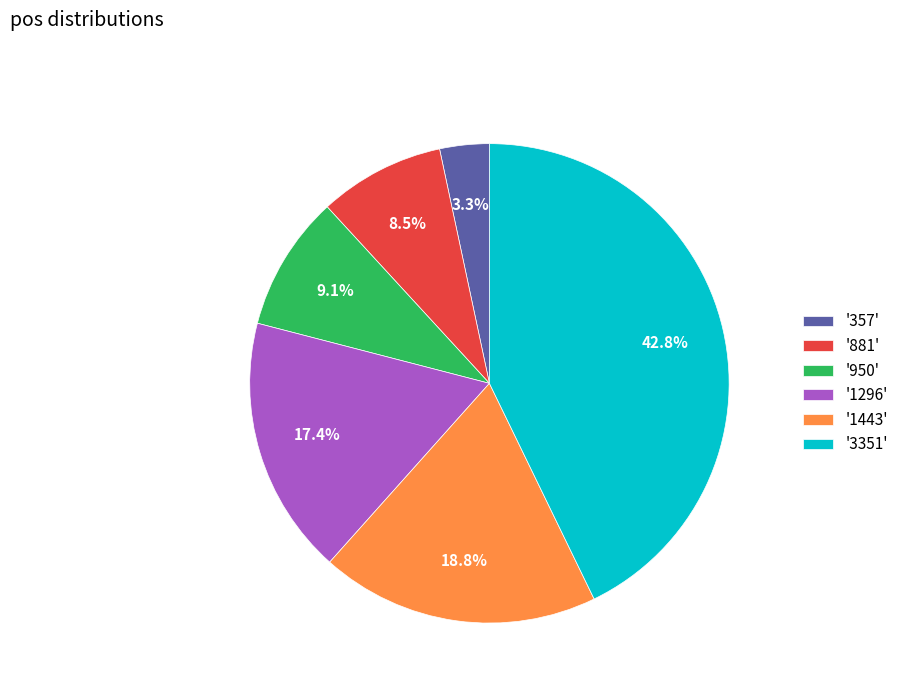

Does any single category account for the majority?

No